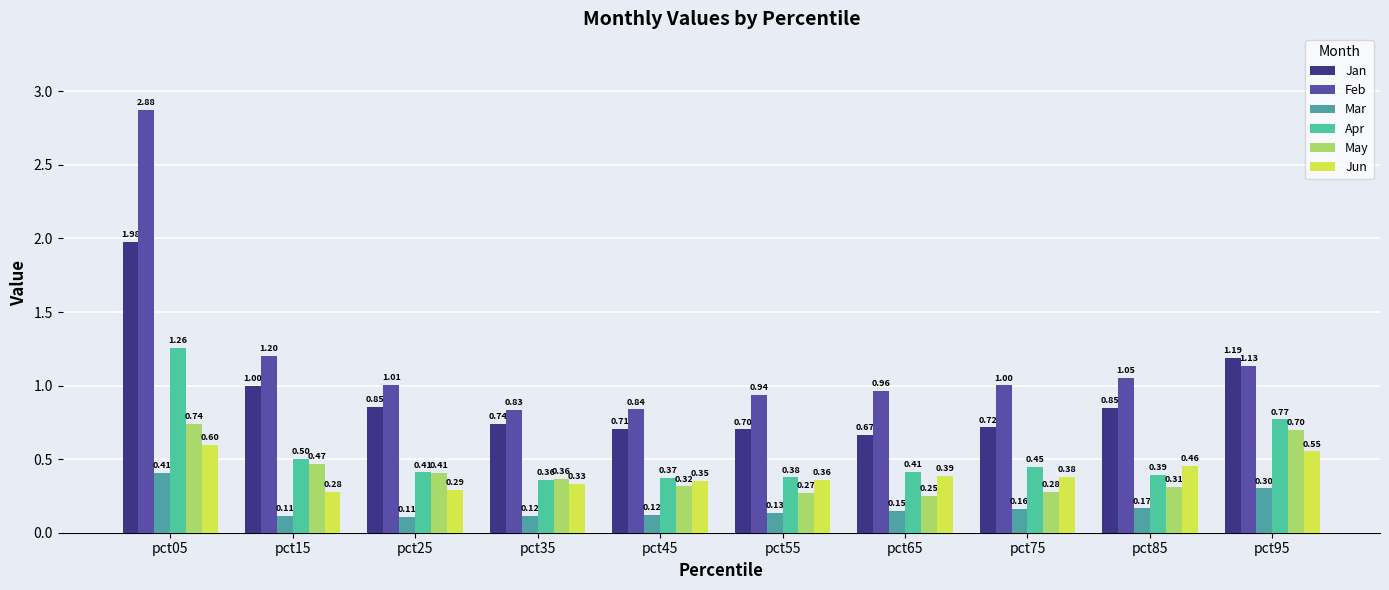

The value of Mar at pct85 is 0.3. True or false?

False